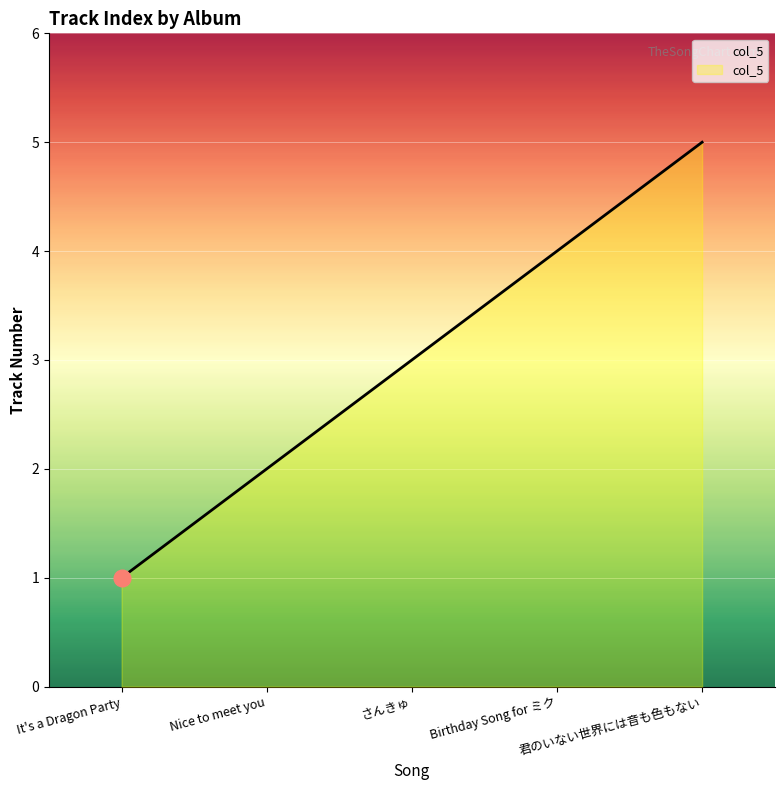

True or false: there are more than 0 points higher than both neighbors.

False